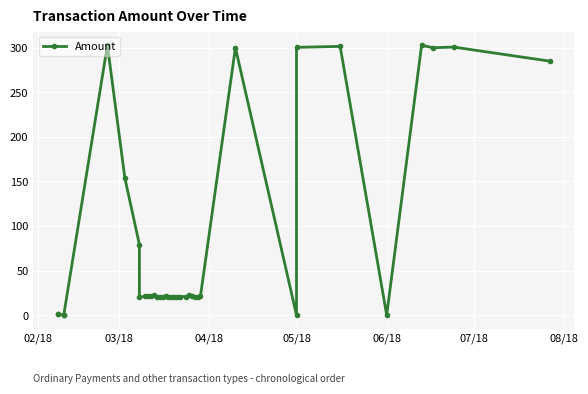

True or false: the data shows 9.3 at 20.

False